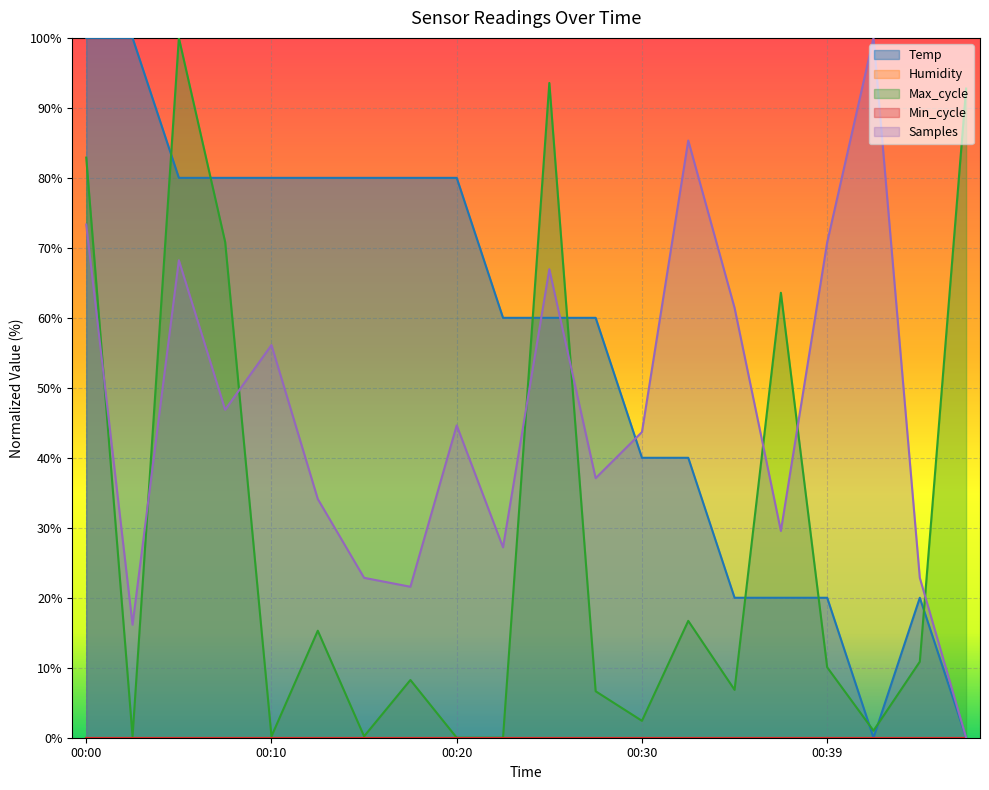

How many lines are shown in the chart?

5